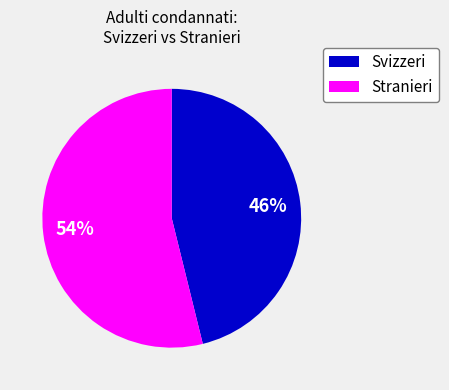

How many slices are in this pie chart?

2